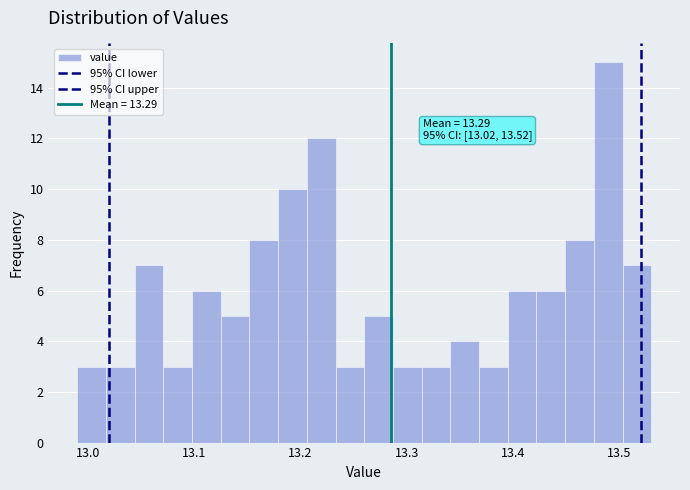

Read against the x-axis, roughly where is the centre of the tallest bar?

13.49